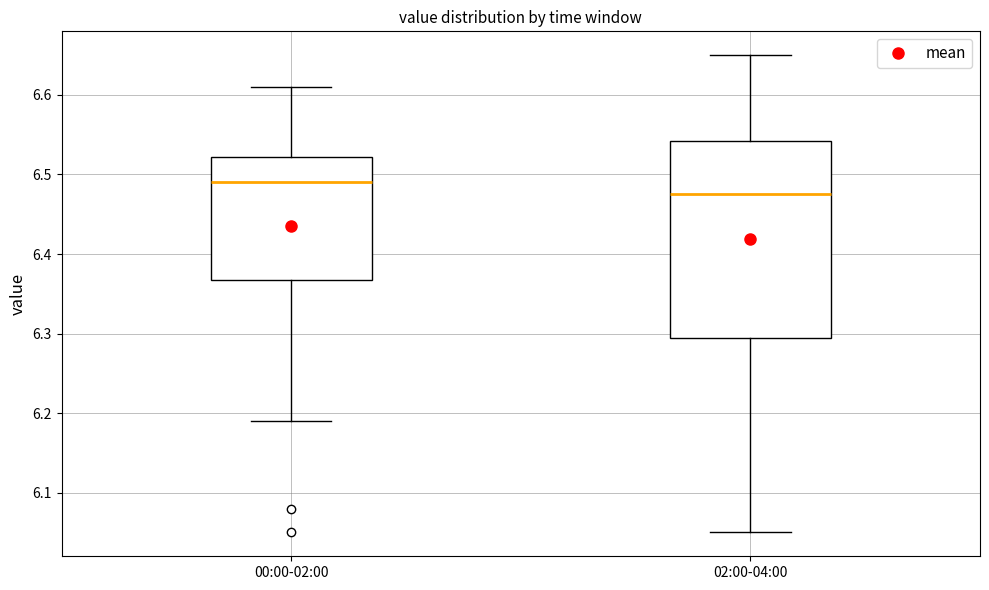

Where does the median line of the box for 00:00-02:00 sit on the y-axis? The values are not printed on the chart, so give them approximately, as read against the axis.

6.49